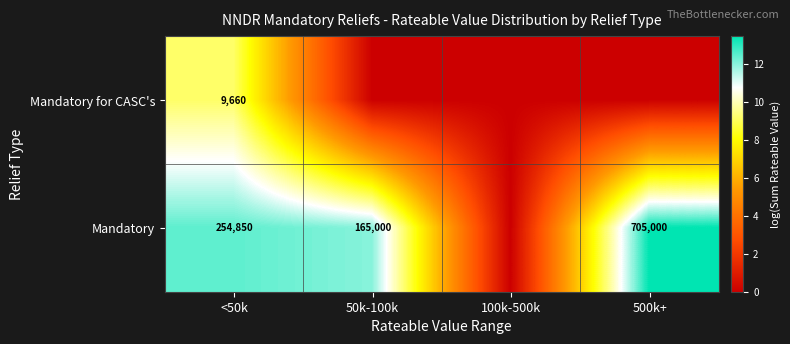

At which label is row_0 closest to 4?

50k-100k